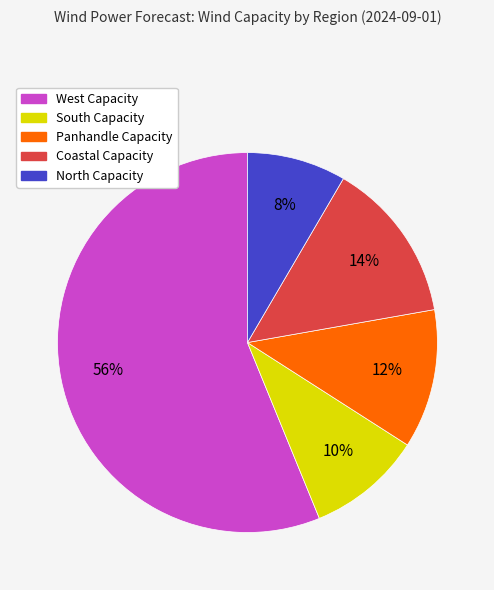

To the nearest percent, what portion does Panhandle Capacity represent?

12%